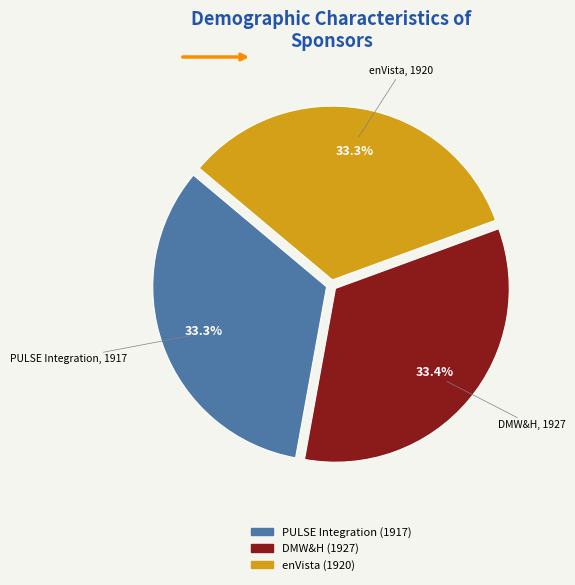

Does any single category account for the majority?

No